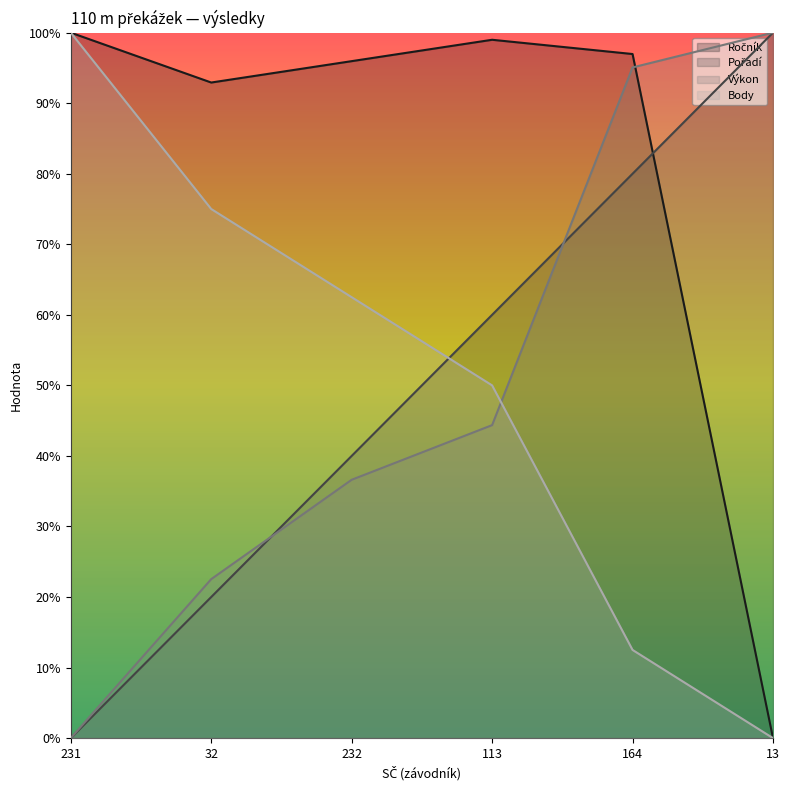

Count the Pořadí values in the range 20 to 80.

4